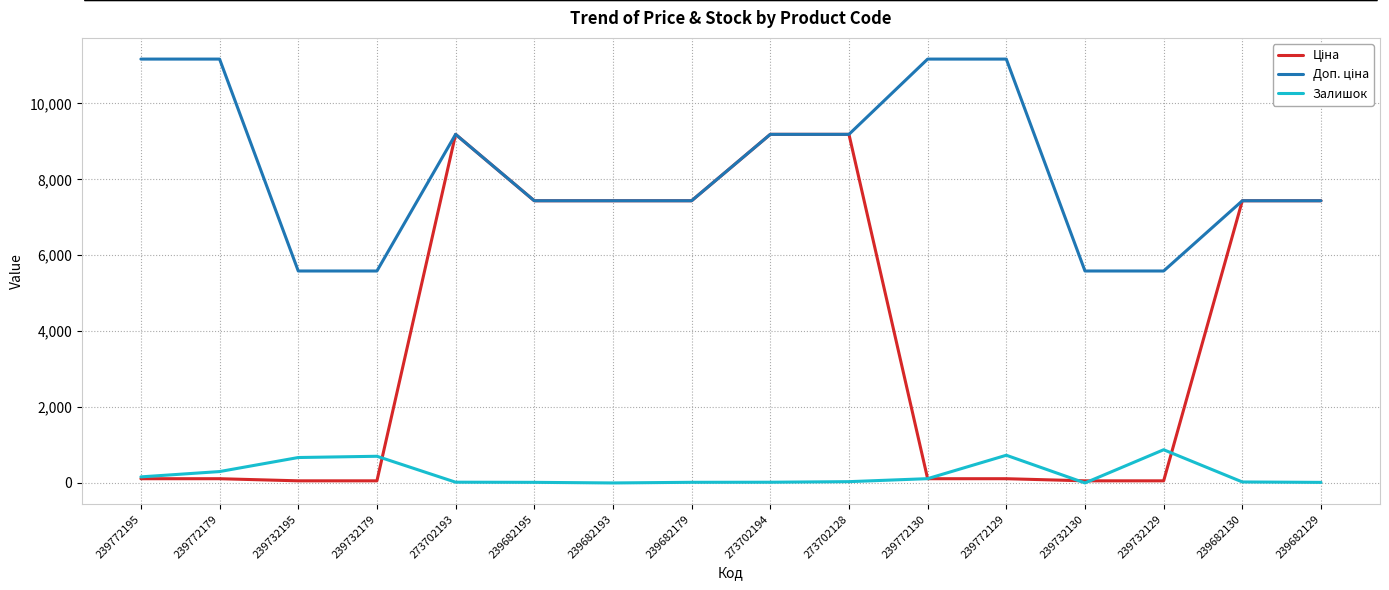

Is it true that Залишок equals 26.0 at 239682130?

True